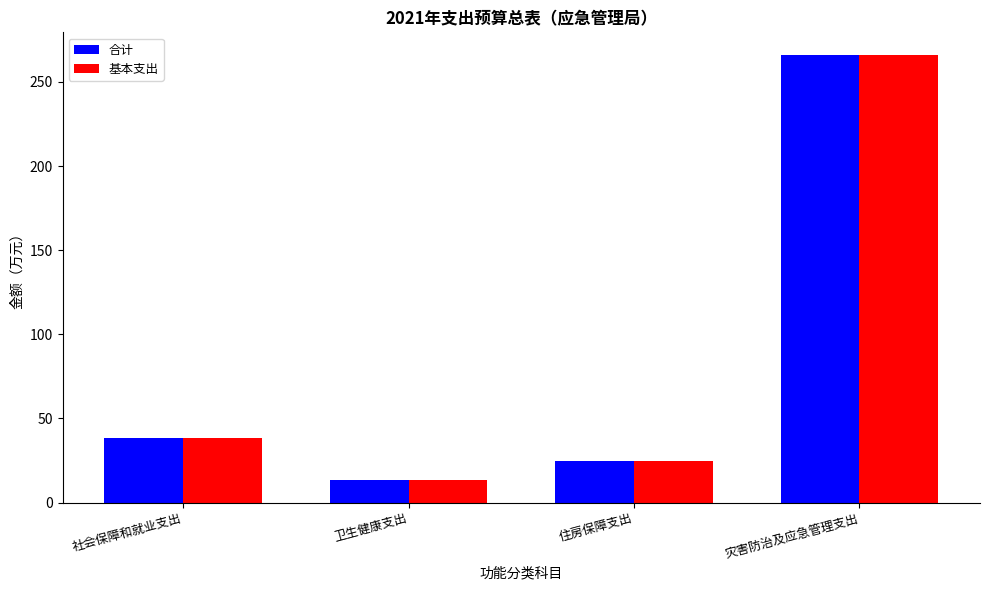

At which category is the sum across all series the highest?

灾害防治及应急管理支出